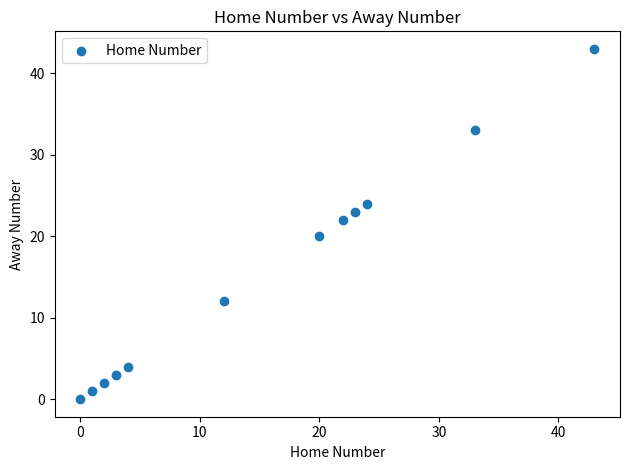

What is the range of Y values (max minus min)?

43